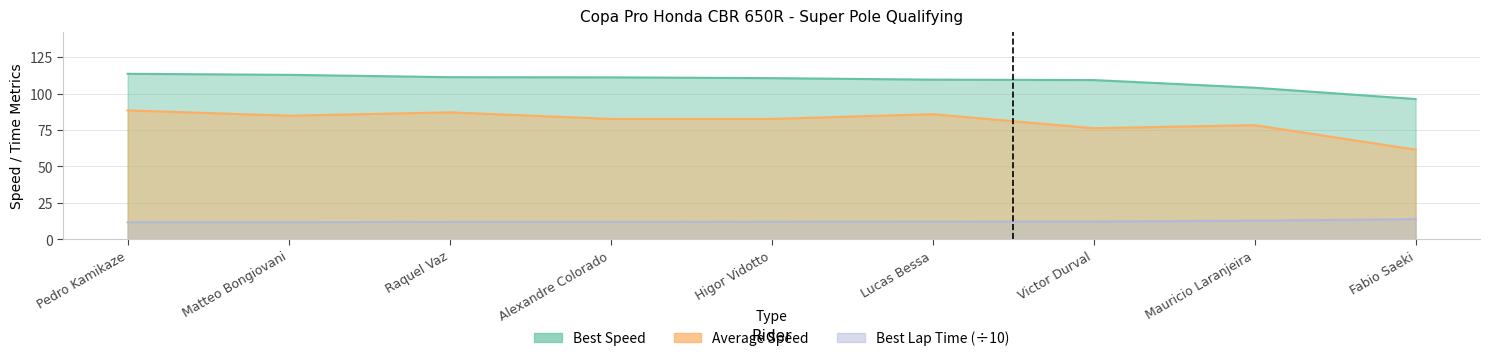

List the series in order of their peak value, lowest first.

Best Lap time, Average Speed, Best Speed